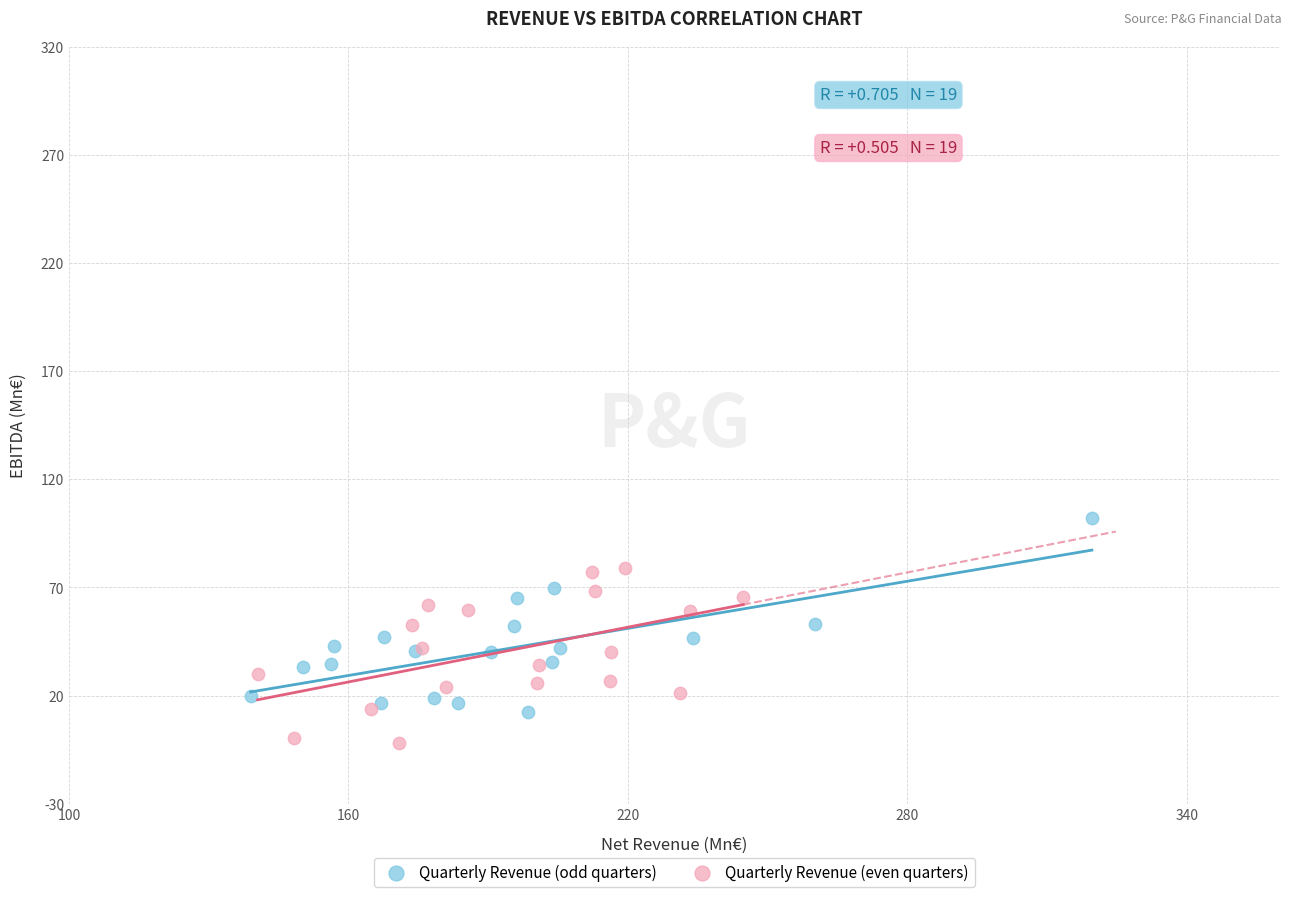

Which series reaches the minimum Y coordinate?

Quarterly Revenue (even quarters)